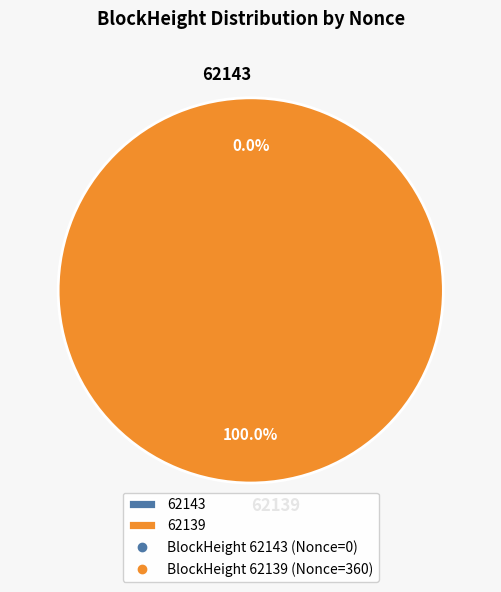

Does 62143 account for over 50% of the chart?

No